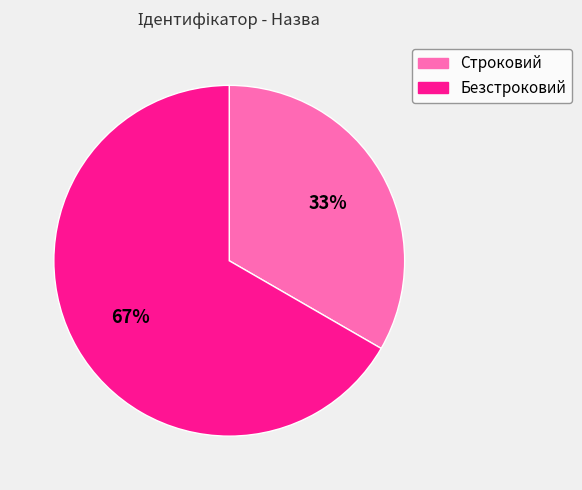

Which category accounts for the majority?

Безстроковий